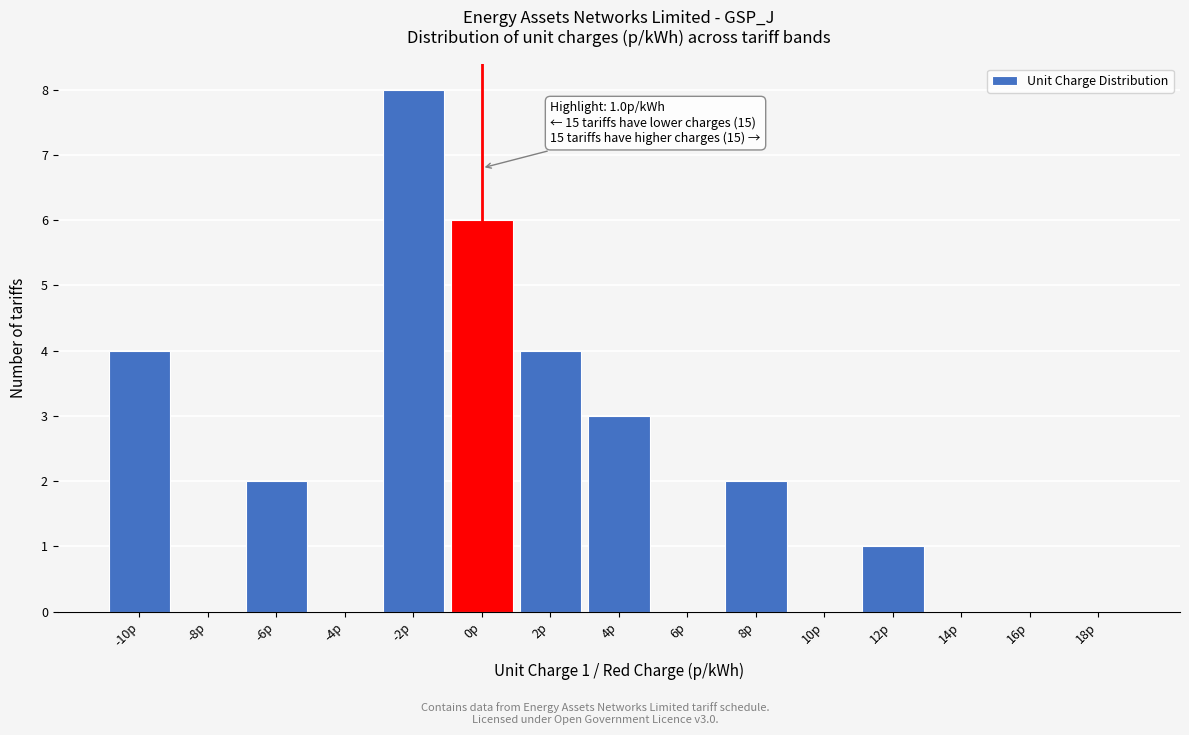

Reading left to right, list all the values displayed in this chart.

-10p=4	-8p=0	-6p=2	-4p=0	-2p=8	0p=6	2p=4	4p=3	6p=0	8p=2	10p=0	12p=1	14p=0	16p=0	18p=0